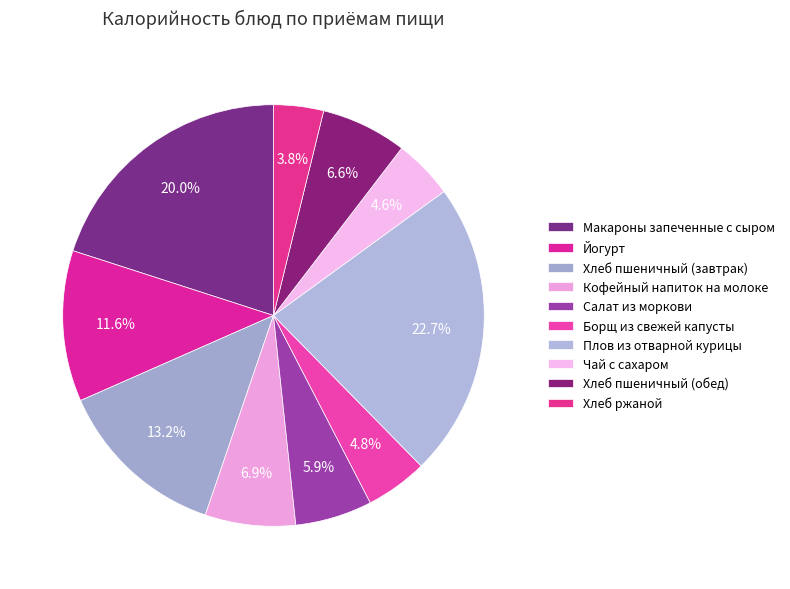

Which slice is the largest?

Плов из отварной курицы